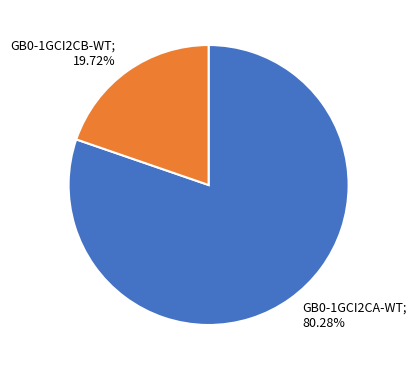

Is the sum of GB0-1GCI2CA-WT and GB0-1GCI2CB-WT greater than half?

Yes